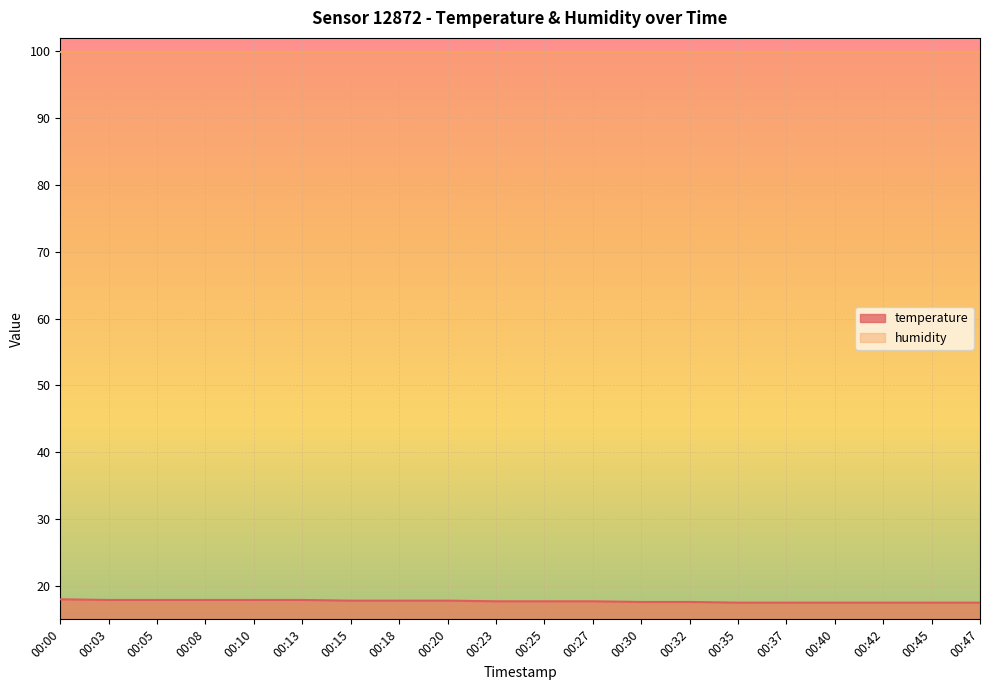

Between 00:37 and 00:30, which is larger?

00:30